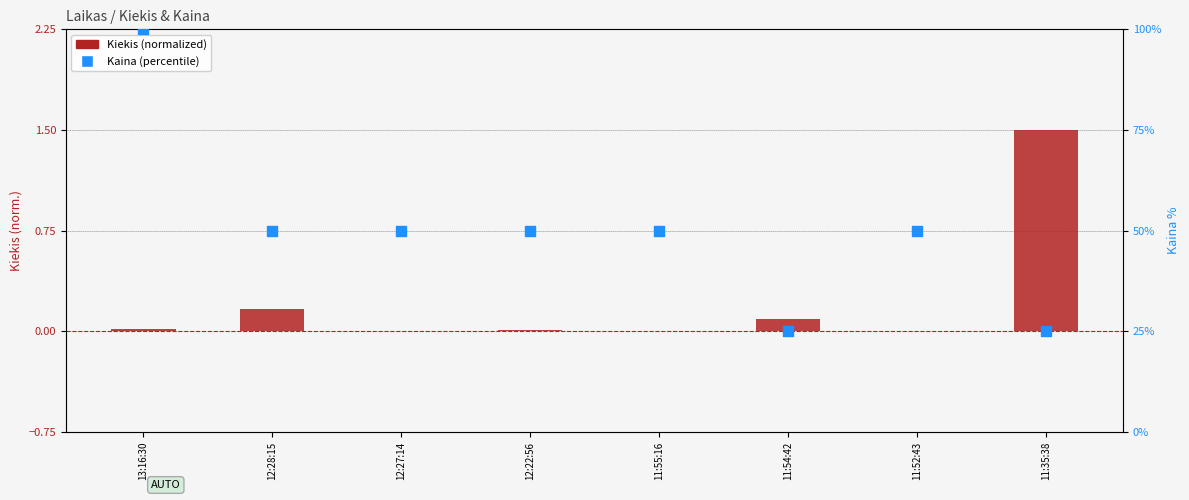

What are all the series names shown in the legend?

Kiekis (normalized), Kaina (percentile)